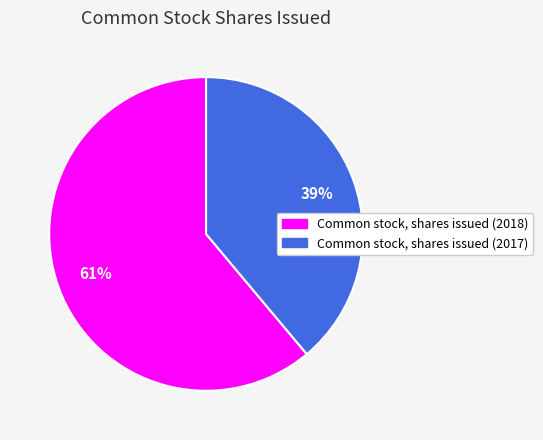

Approximately how many times larger is the value at Common stock, shares issued (2017) compared to Common stock, shares issued (2018)?

0.6